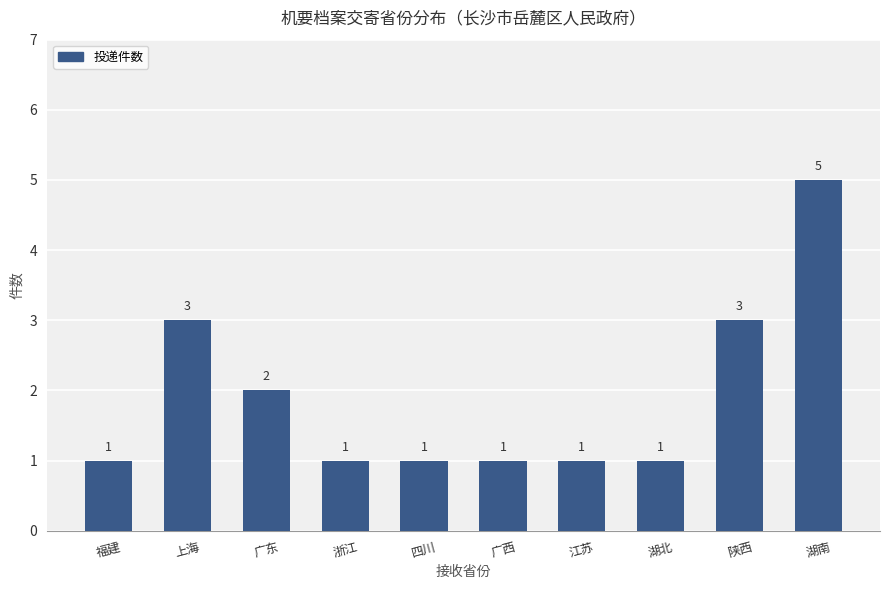

How many categories are shown in the chart?

10